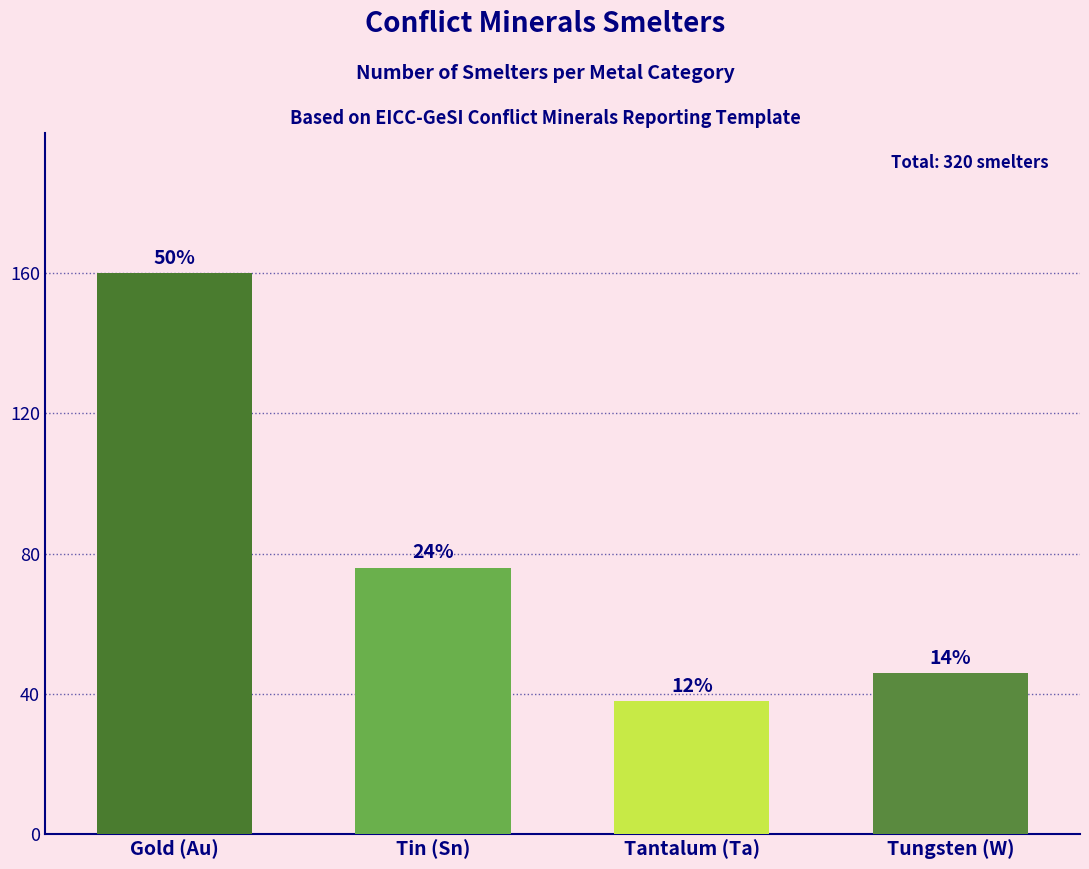

What is the change in value from Tin (Sn) to Tungsten (W)?

-30